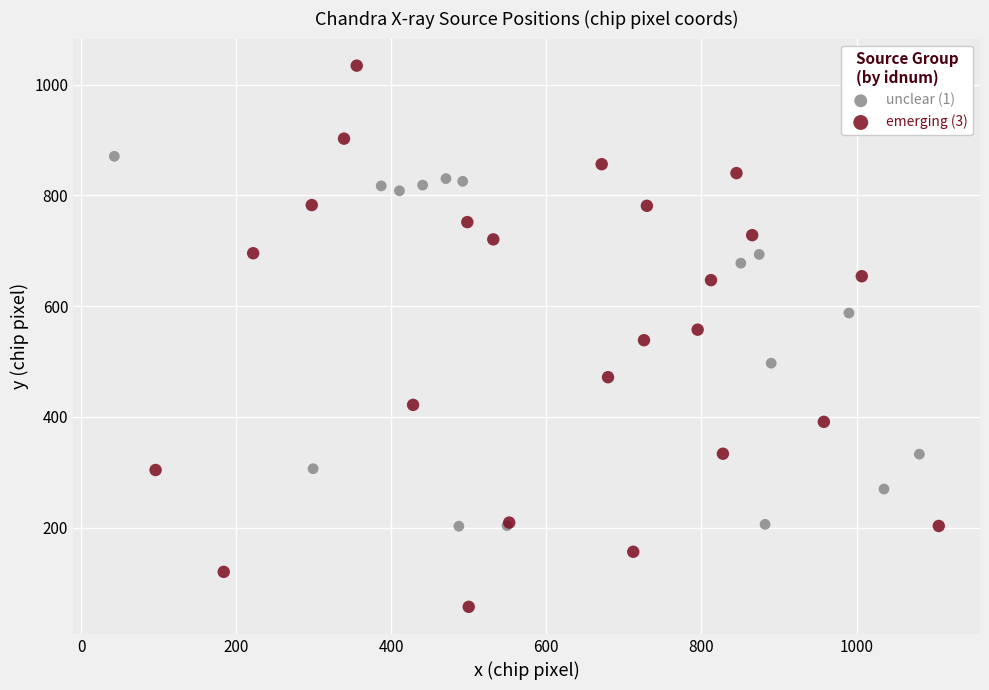

Which series contains the highest Y value?

emerging (3)